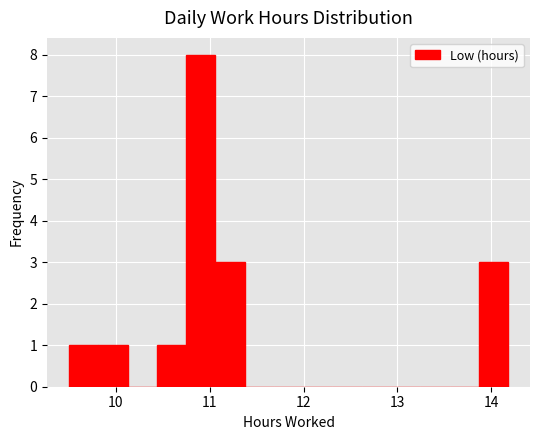

Read against the x-axis, roughly where is the centre of the tallest bar?

10.9